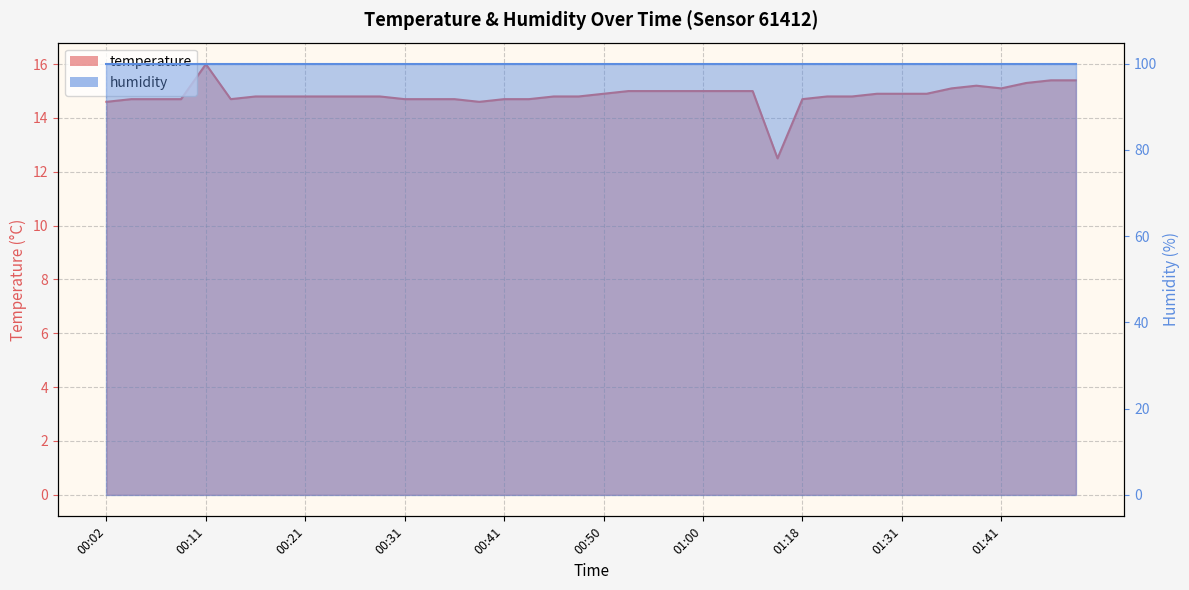

What is the change in value from 00:31 to 01:23?

+0.1